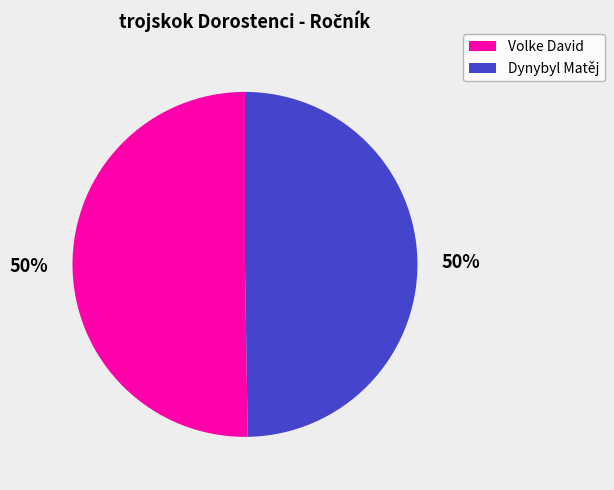

What percentage is the Dynybyl Matěj slice, to the nearest percent?

50%